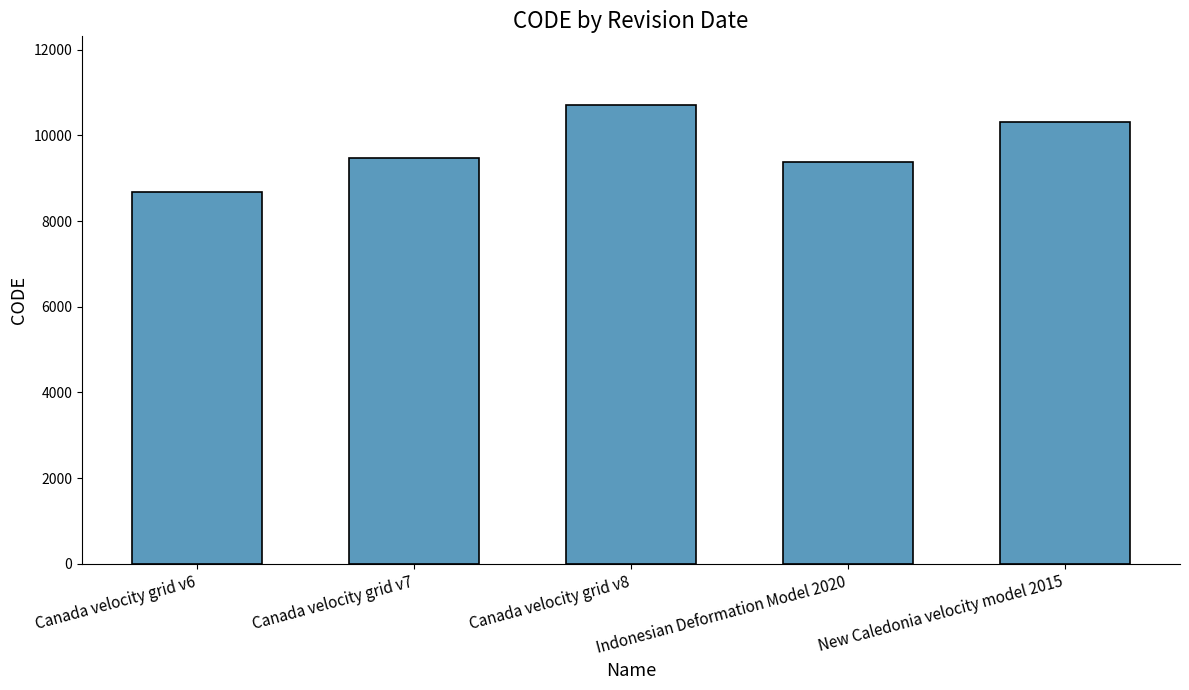

What value does the data have at Canada velocity grid v7?

9483